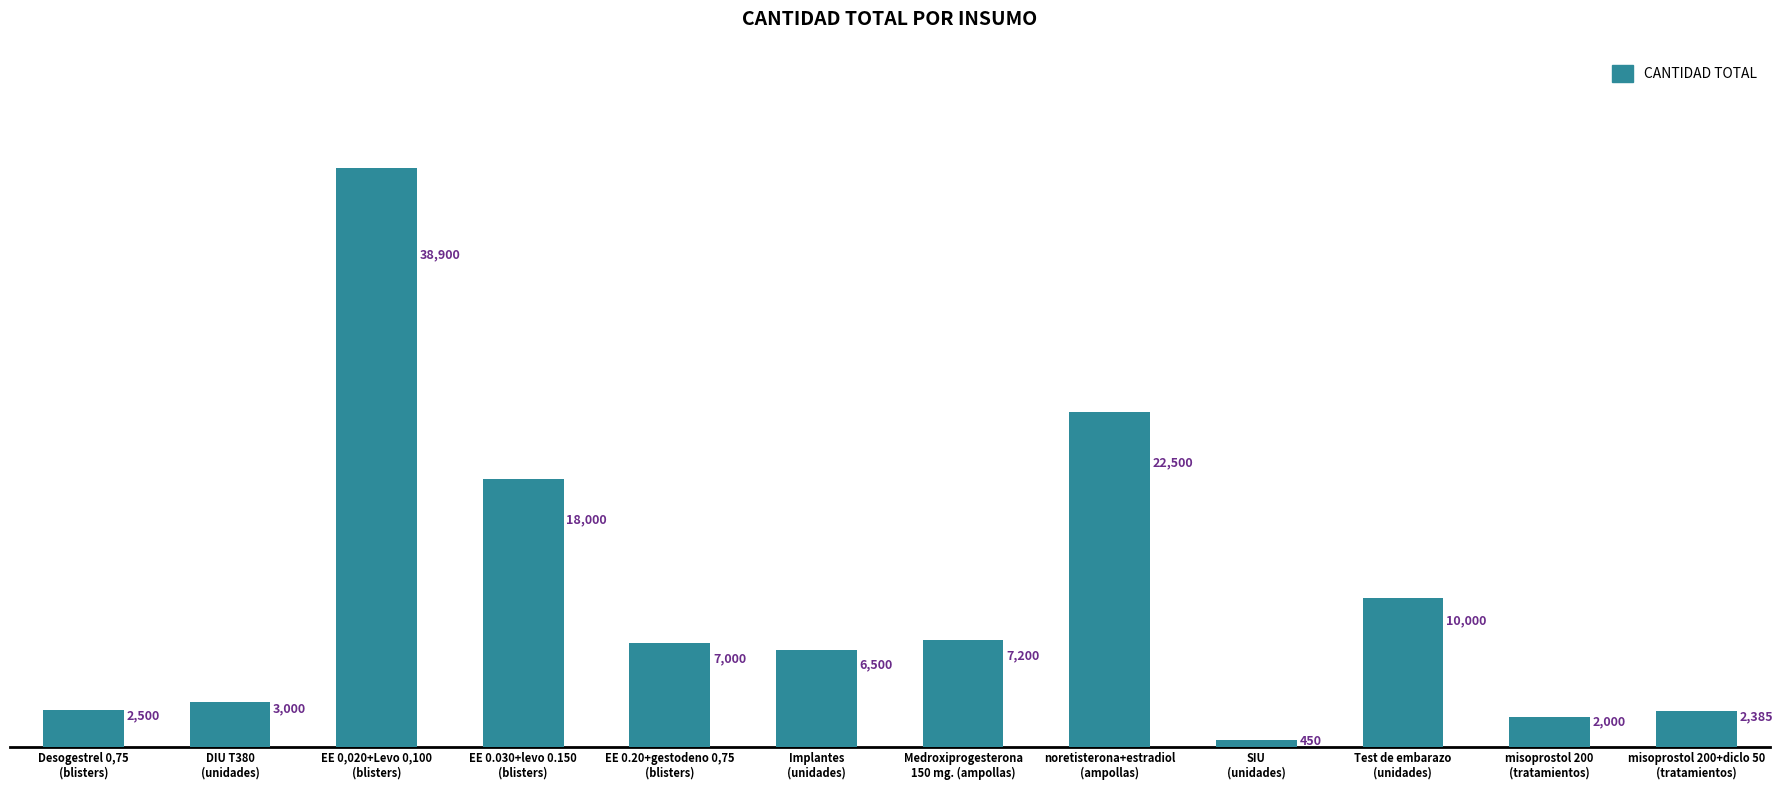

What value does the data have at Test de embarazo
(unidades)?

10000